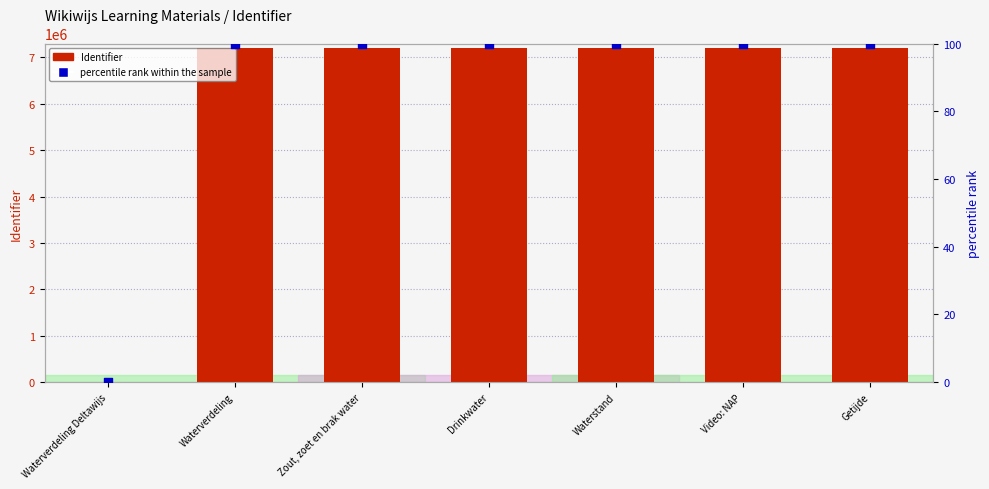

What is the total value across all series at Waterstand?

7207438